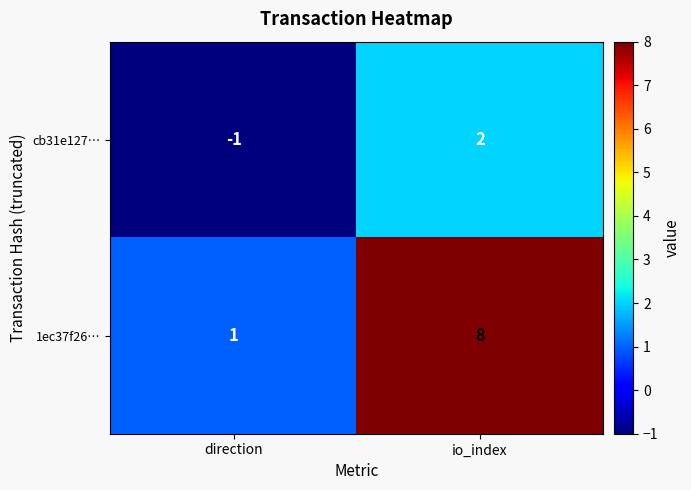

At which category is the sum across all series the highest?

io_index